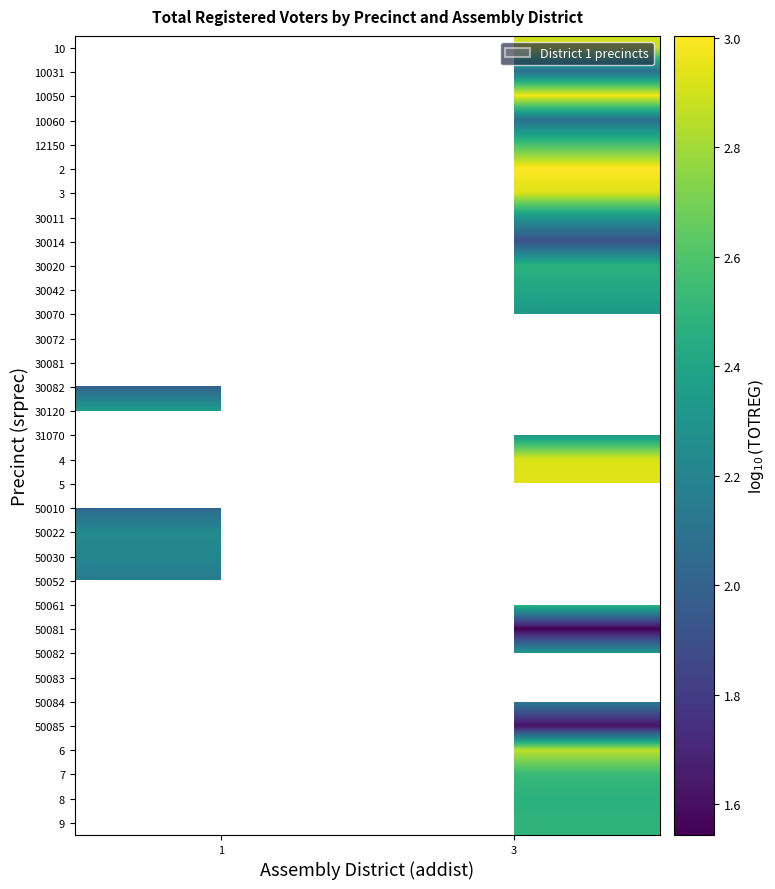

Which category has the highest value across all series?

3